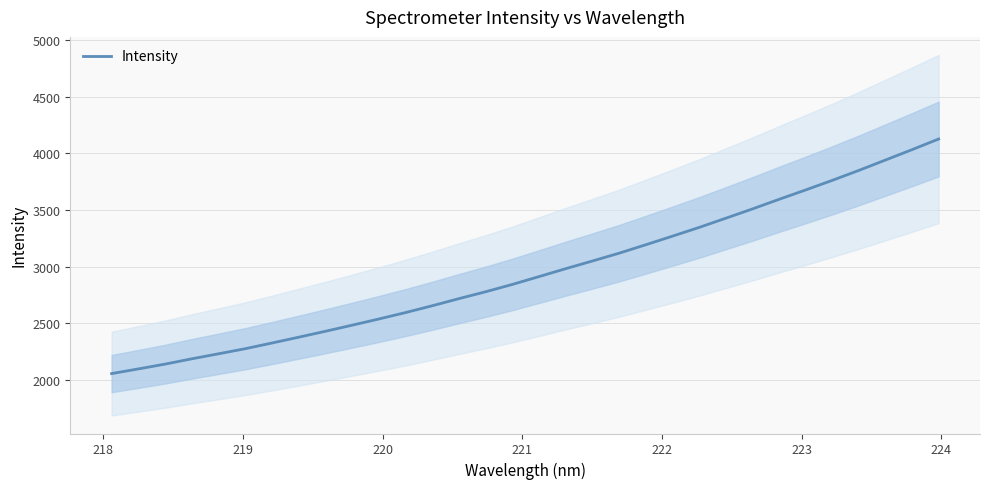

What is the value of the 21st point from the left?

3192.7